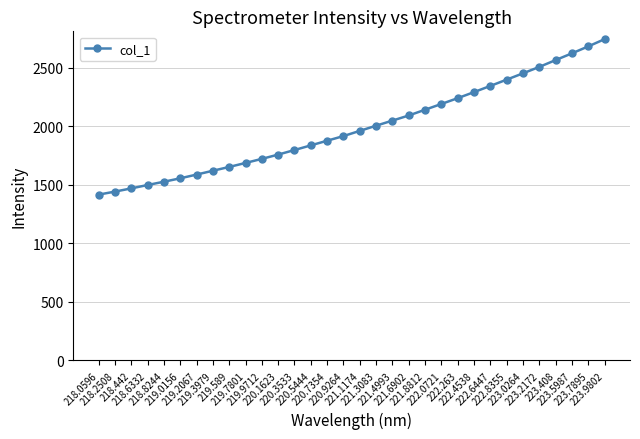

What is the difference between the maximum and minimum values?

1328.7